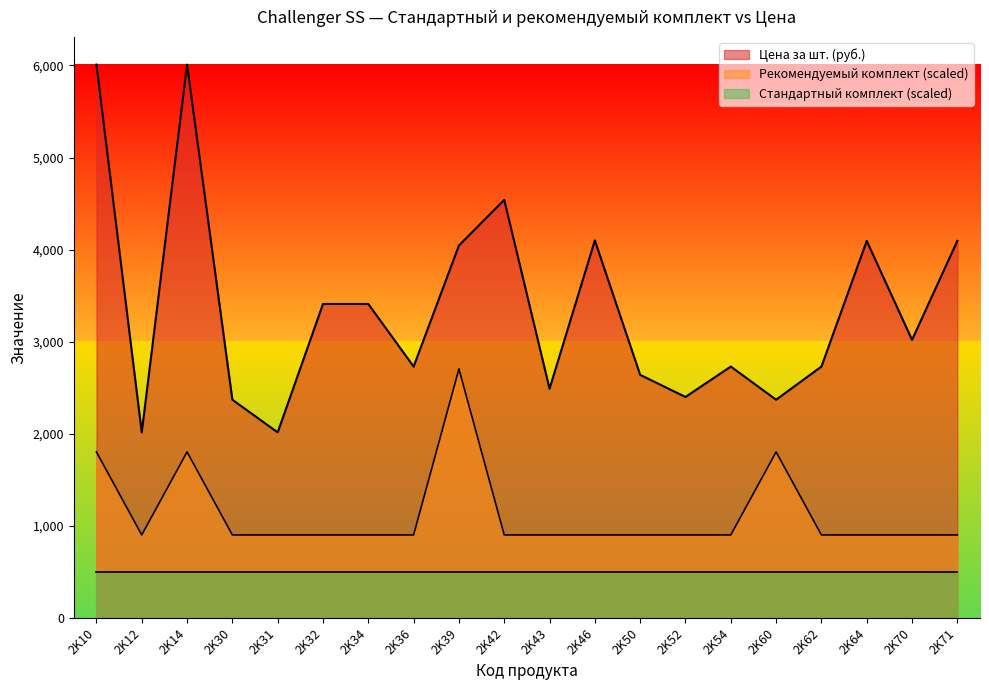

True or false: Цена за шт. (руб.) and Рекомендуемый комплект intersect in this chart.

False